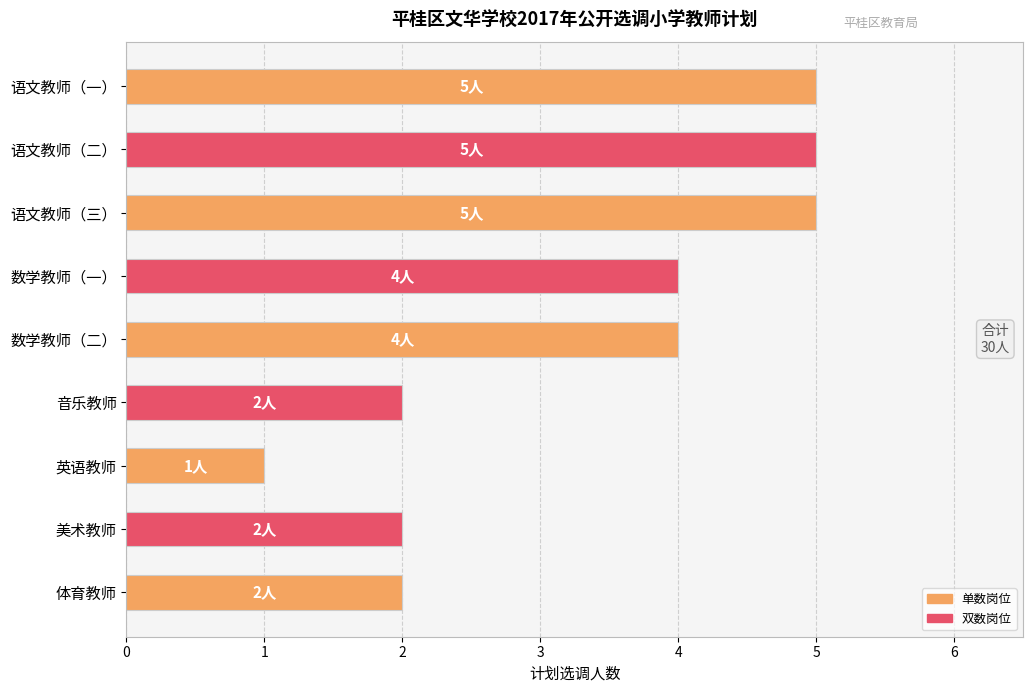

How many categories are shown in the chart?

9